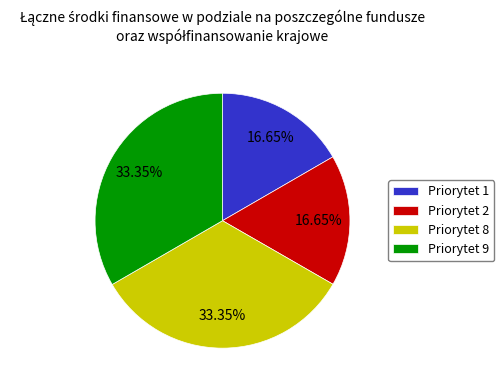

Approximately how many times larger is the value at Priorytet 2 compared to Priorytet 1?

1.0